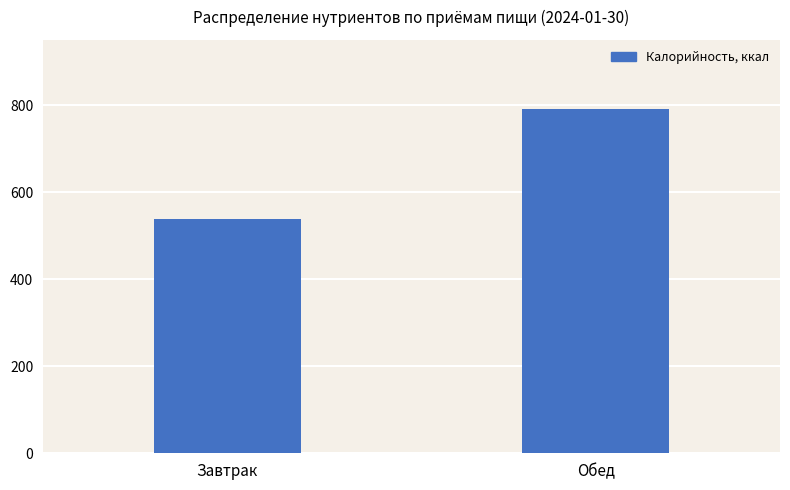

What is the maximum value shown in the chart?

791.4